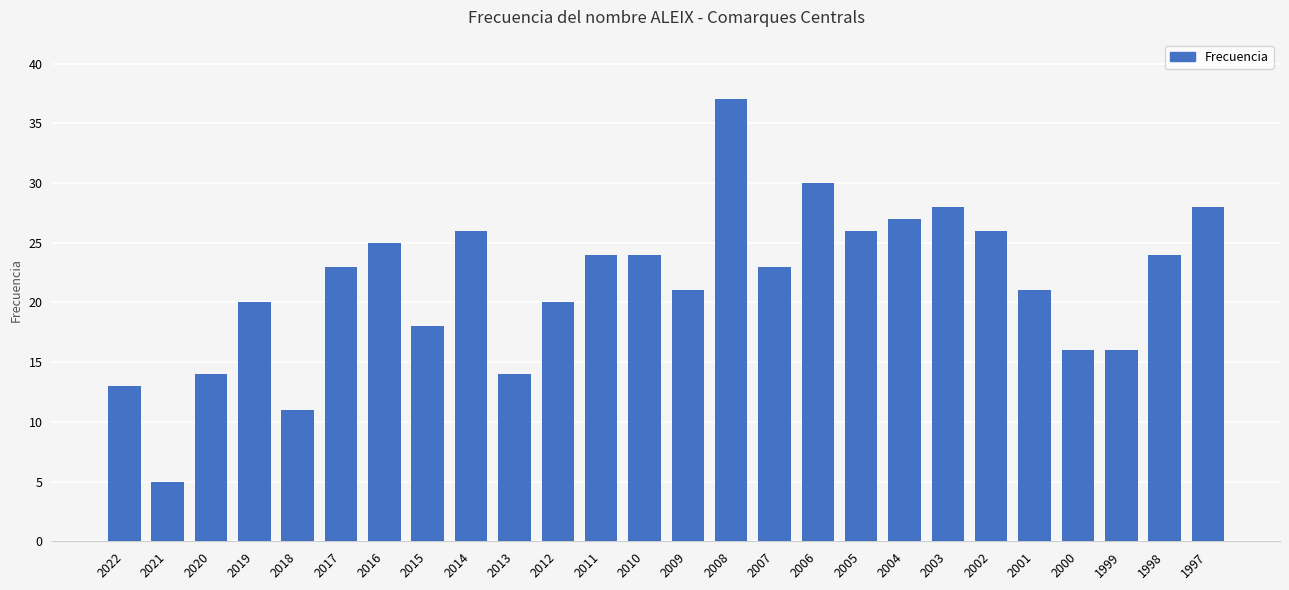

Read the value at 2009, to the nearest 5.

20